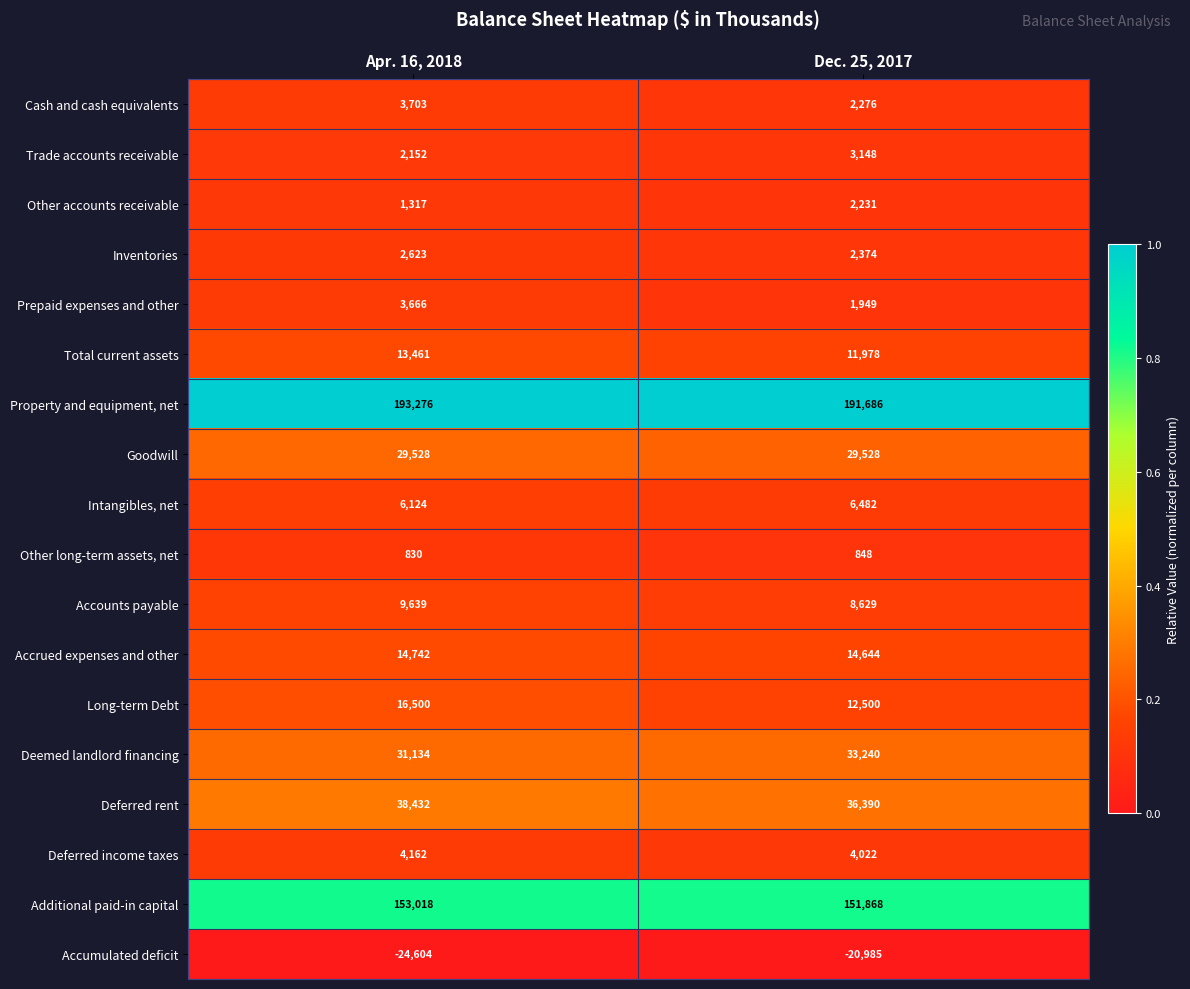

Is it true that Deferred income taxes equals 6076 at Apr. 16, 2018?

False